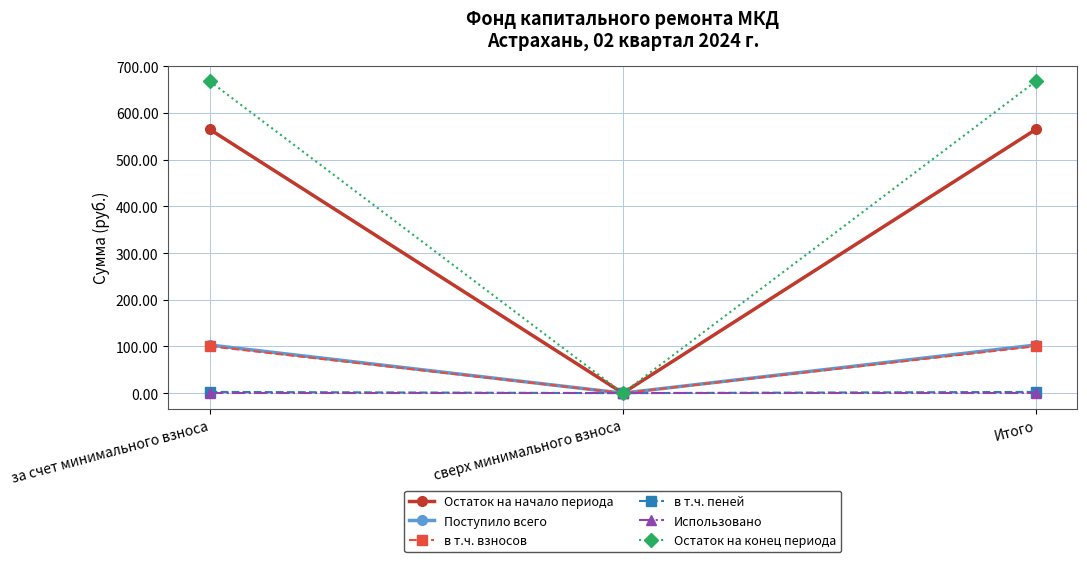

Which series has the largest total across all categories?

Остаток на конец периода